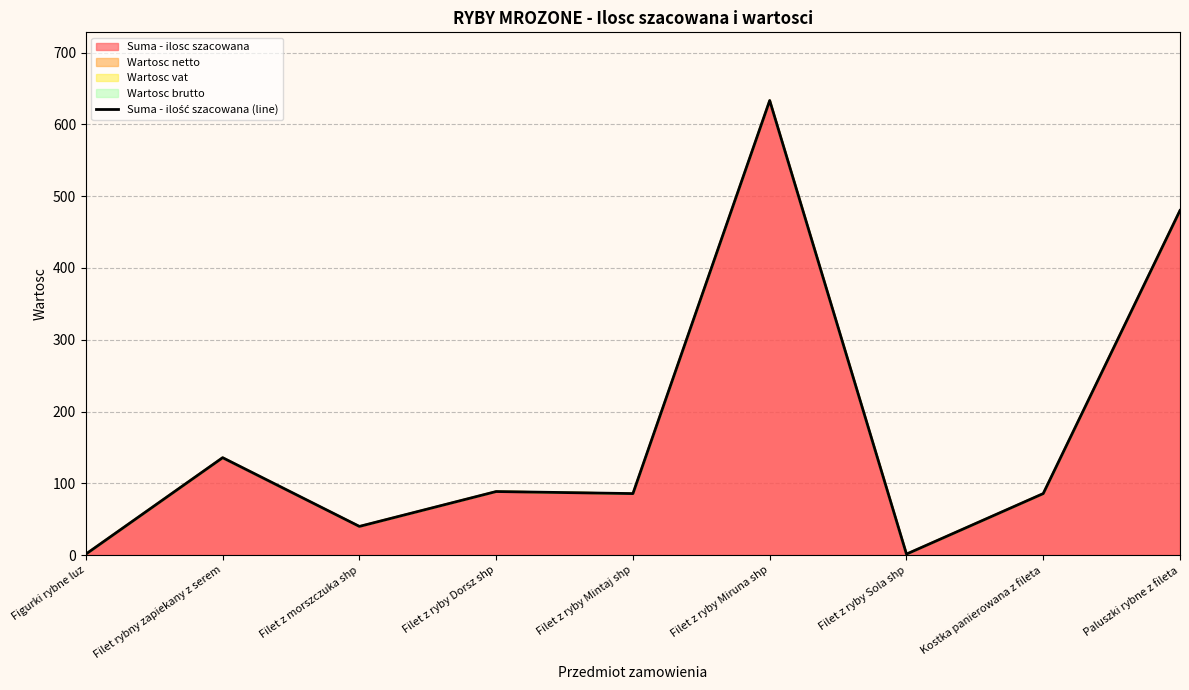

Which has a higher value, Filet z ryby Mintaj shp or Filet z ryby Miruna shp?

Filet z ryby Miruna shp